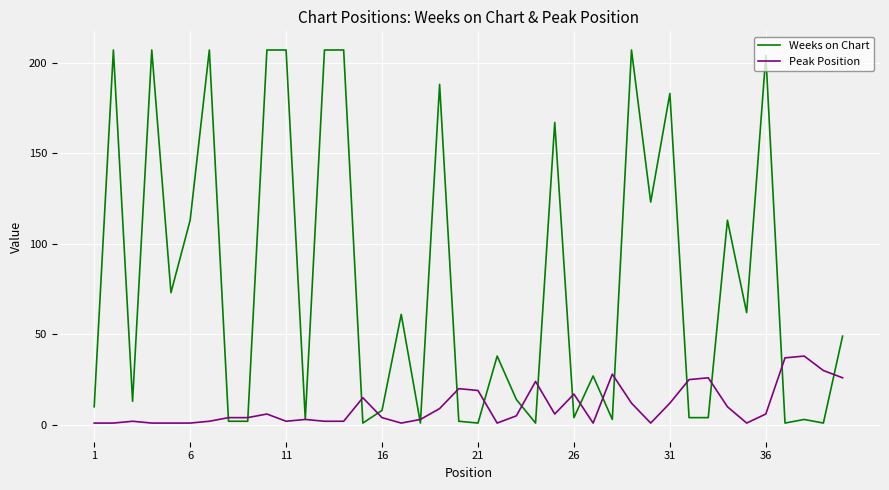

Which series has the widest spread of values?

Weeks on Chart